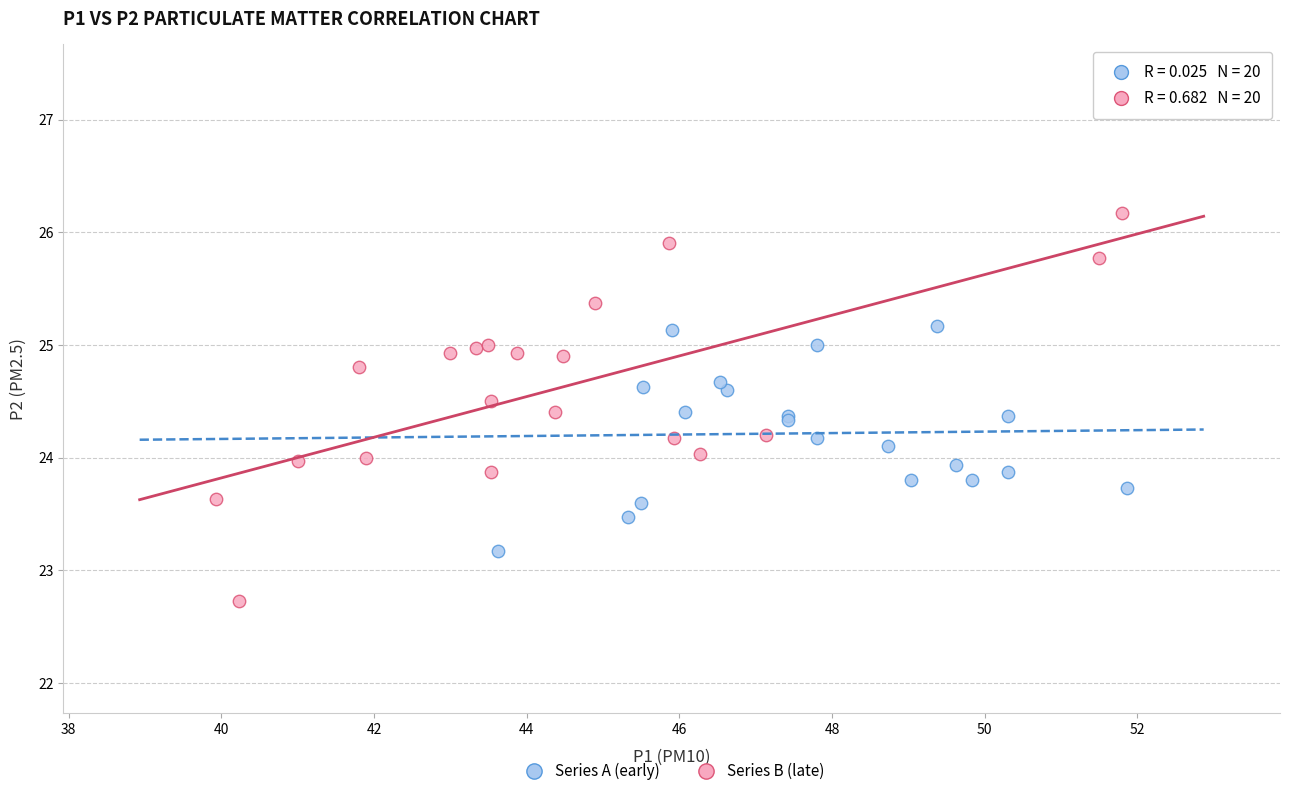

Which series reaches the minimum Y coordinate?

Series B (late)